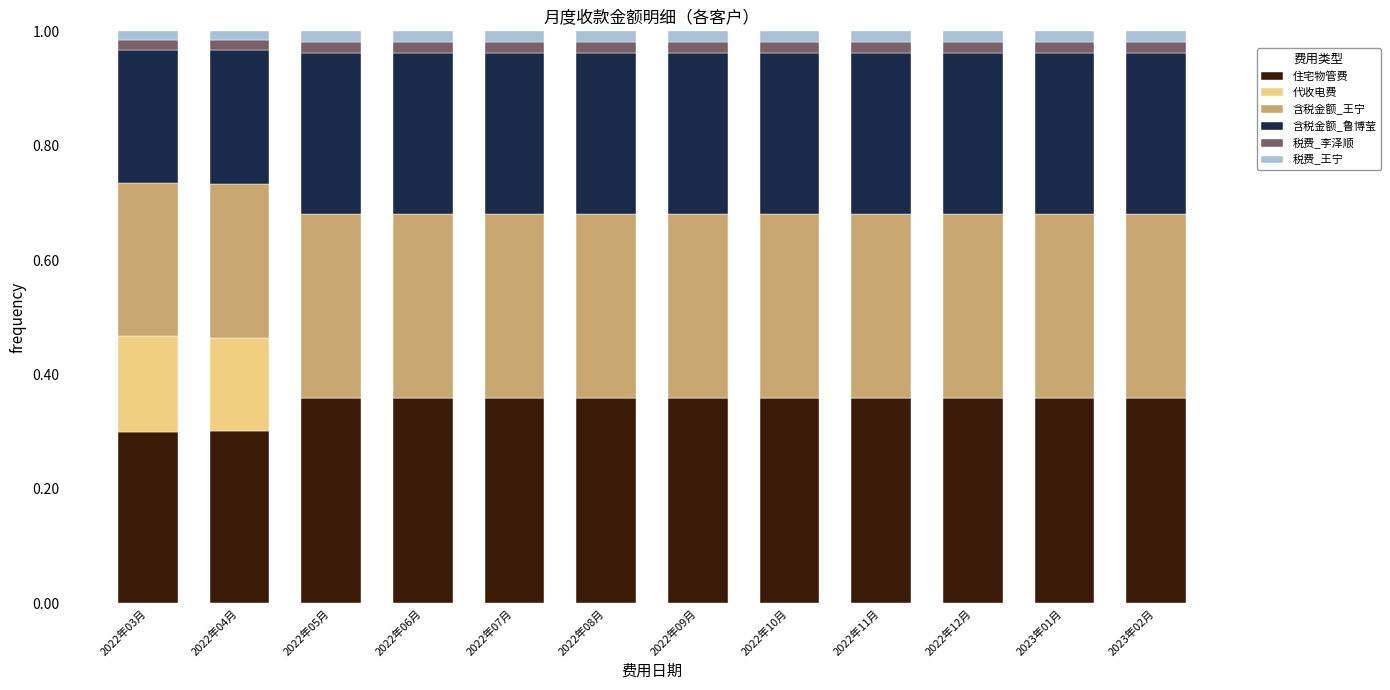

Which series has the largest total across all categories?

住宅物管费